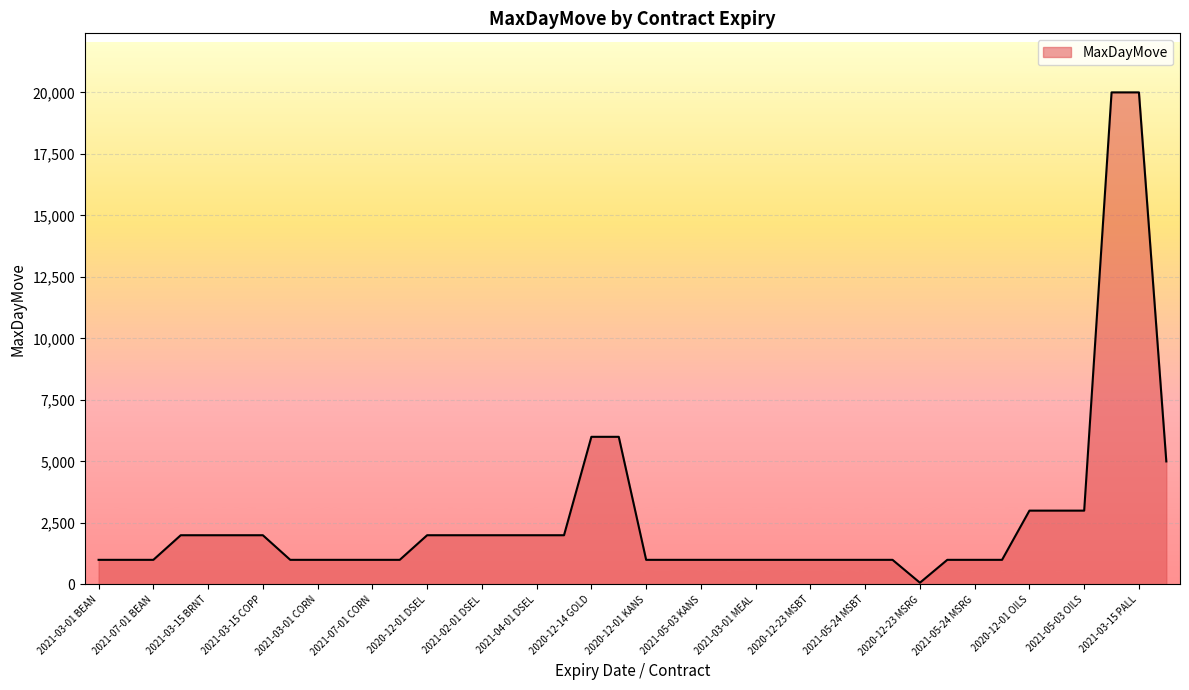

What is the maximum value shown in the chart?

20000